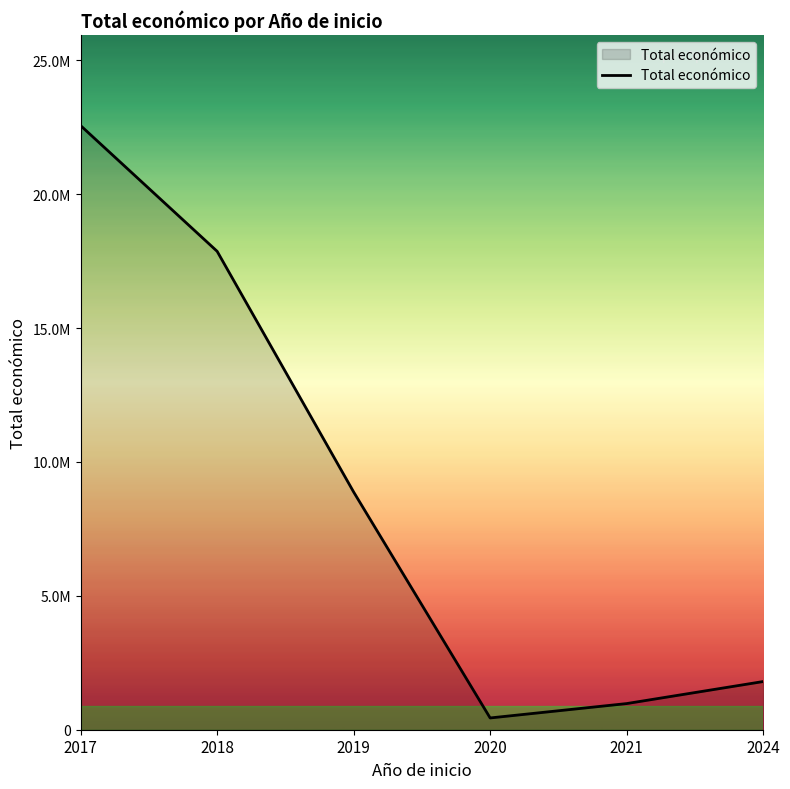

Does the chart display data point markers on the line(s)?

No